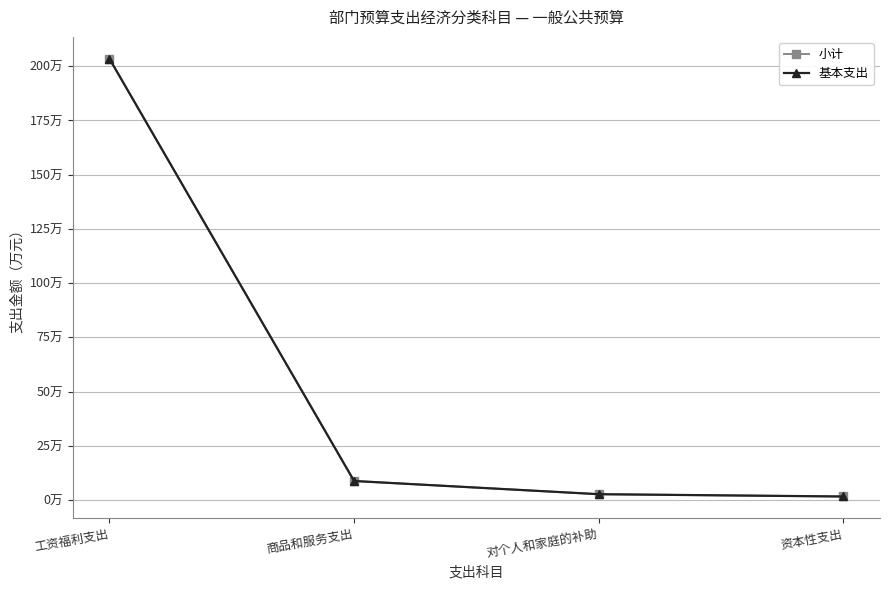

Where is 基本支出 nearest to the value 1025323?

商品和服务支出